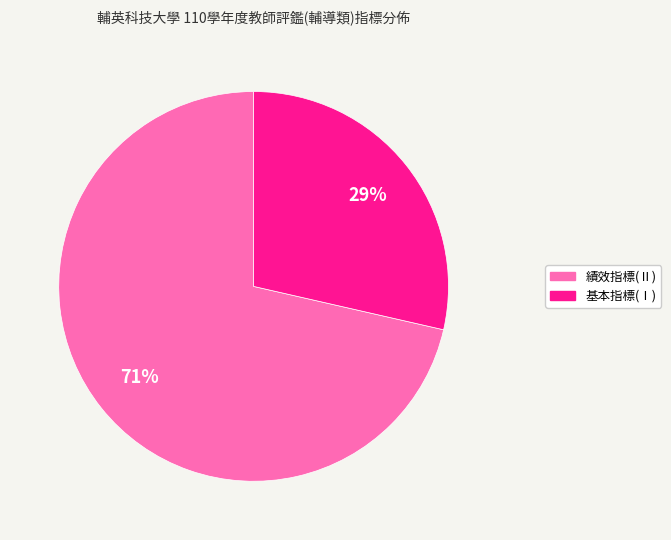

Which has a higher value, 基本指標(Ⅰ) or 績效指標(Ⅱ)?

績效指標(Ⅱ)